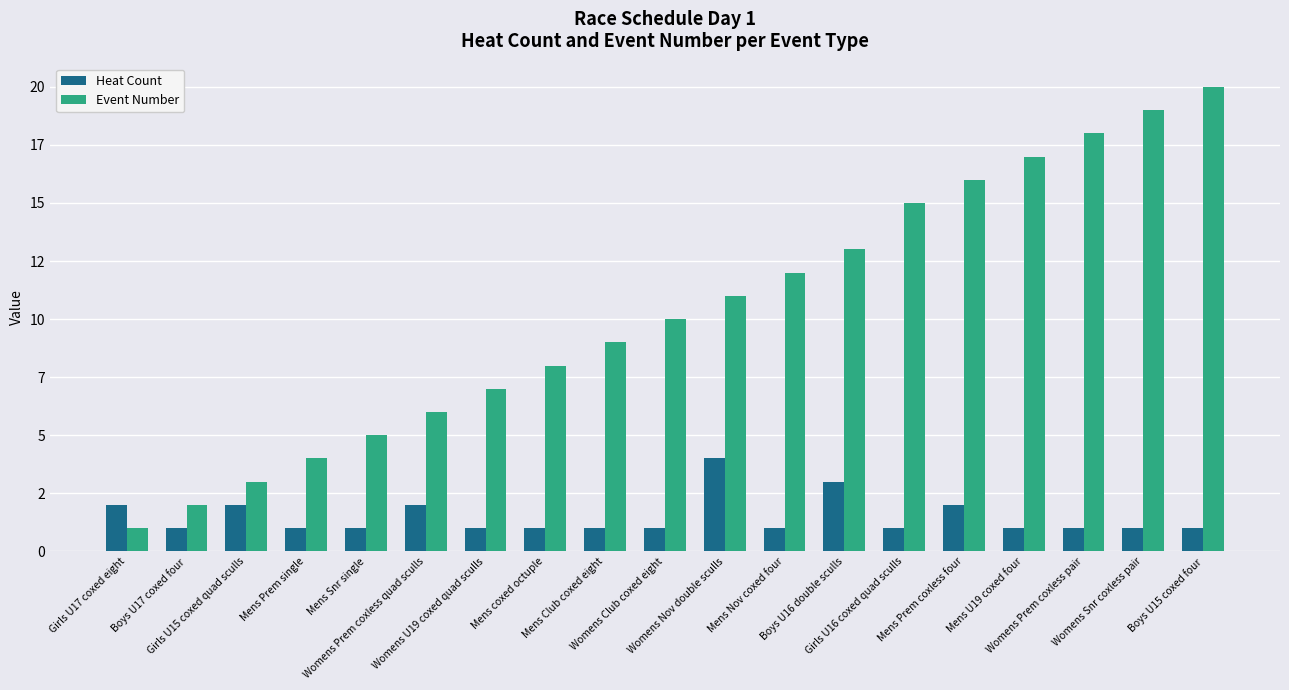

What are all the series names shown in the legend?

Heat Count, Event Number